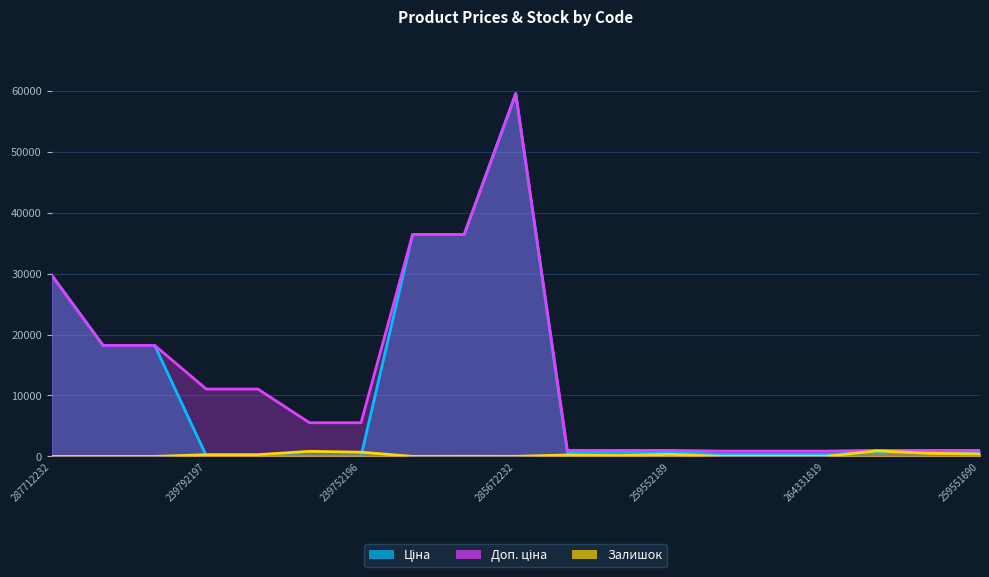

What are all the series names shown in the legend?

Ціна, Доп. ціна, Залишок